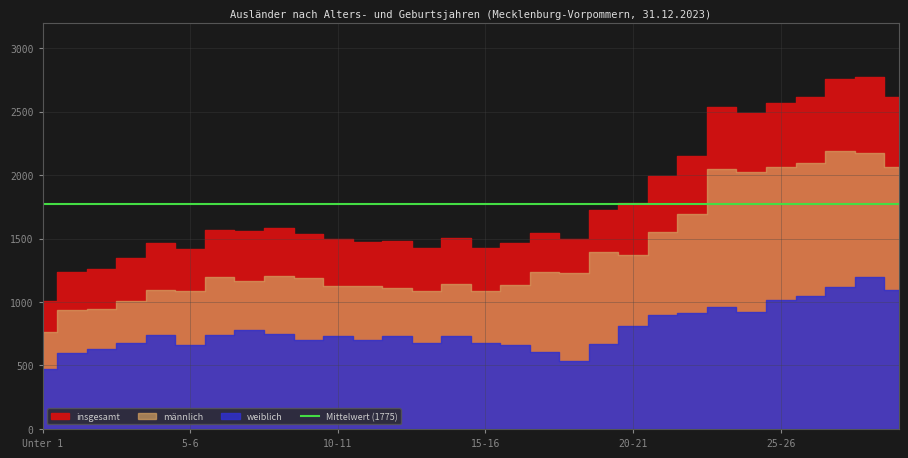

Where is the first local minimum for insgesamt?

5-6